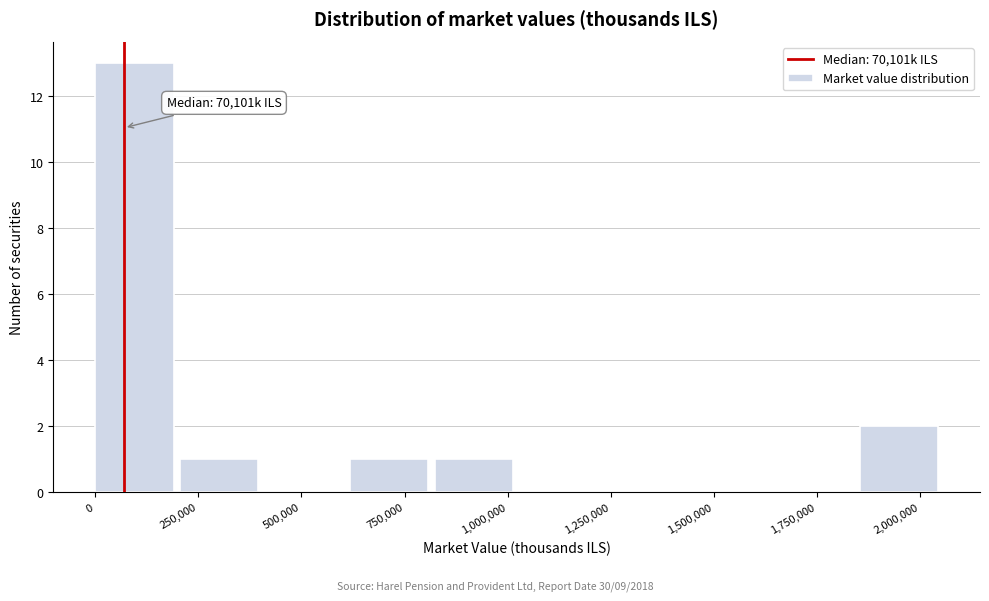

Over which range of the x-axis is the bar tallest?

0 to 200000